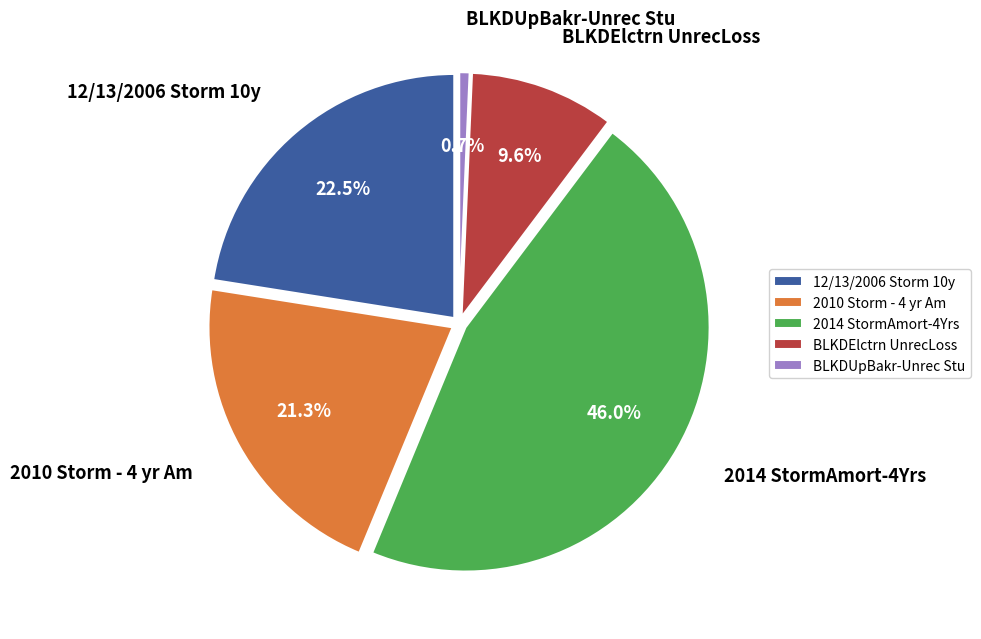

True or false: Amort UB Unrecovered Plant & Reg Study accounts for 1% of the total.

True